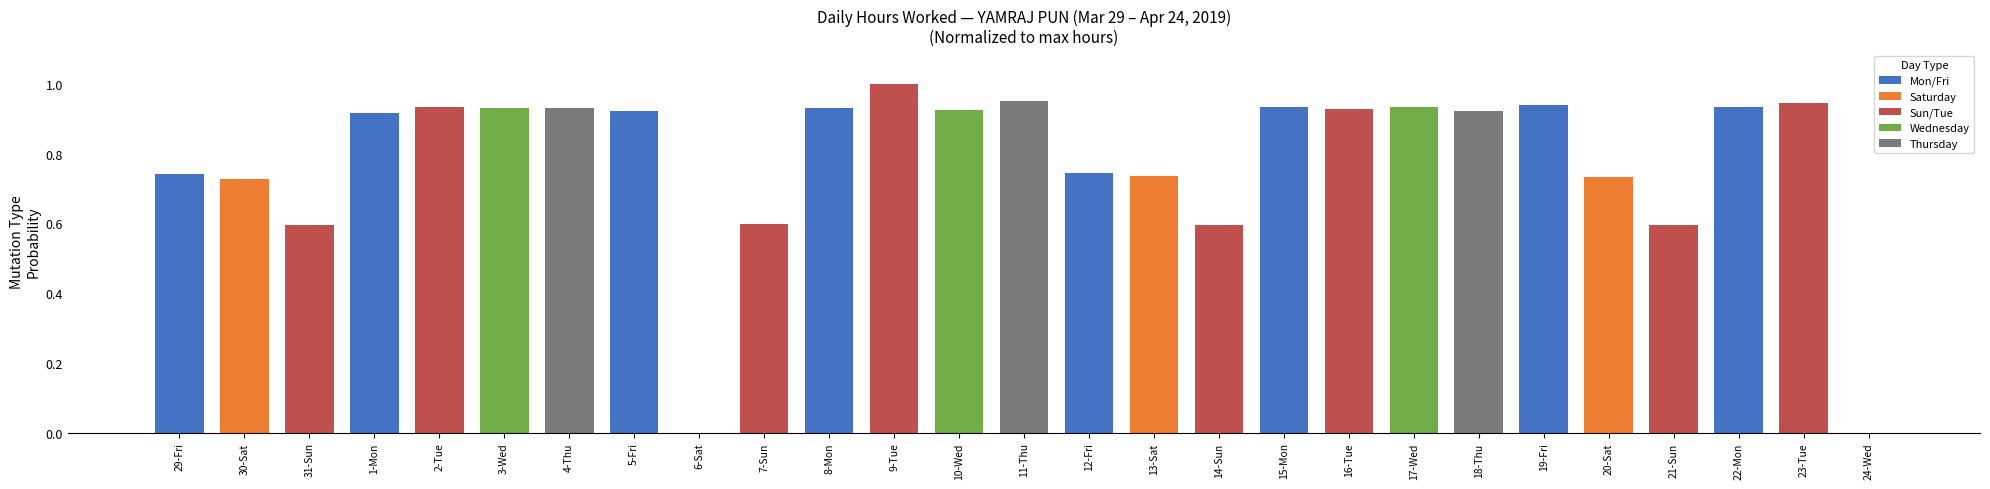

Is it true that the value at 1-Mon is 1.2?

False